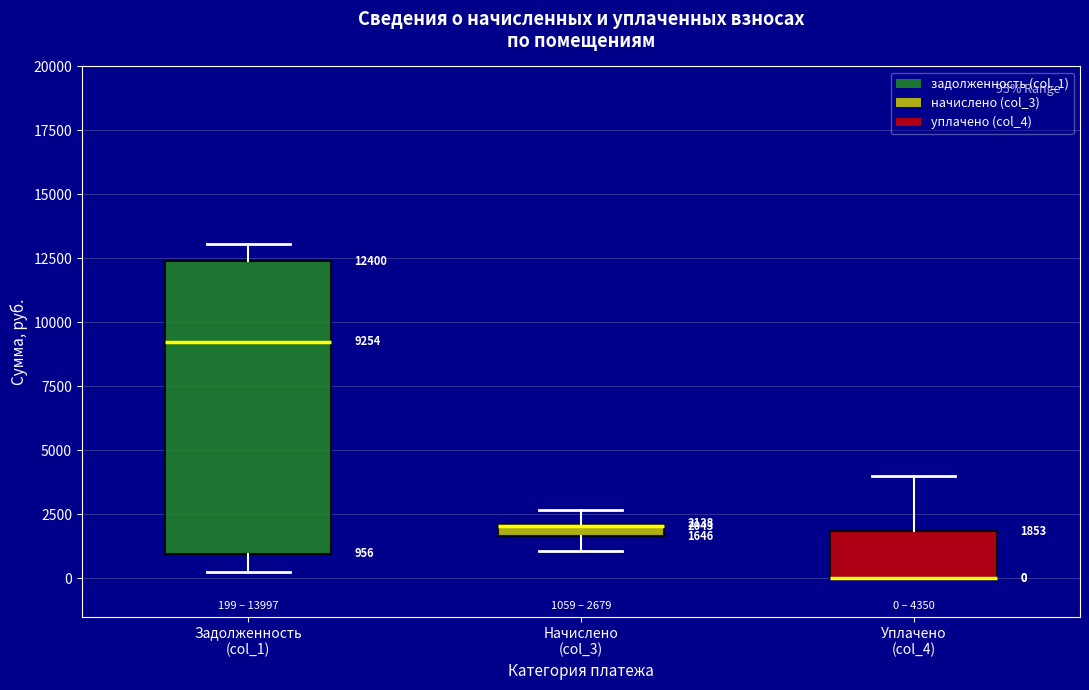

Which box is the tallest, from its lower edge to its upper edge?

Задолженность (col_1)